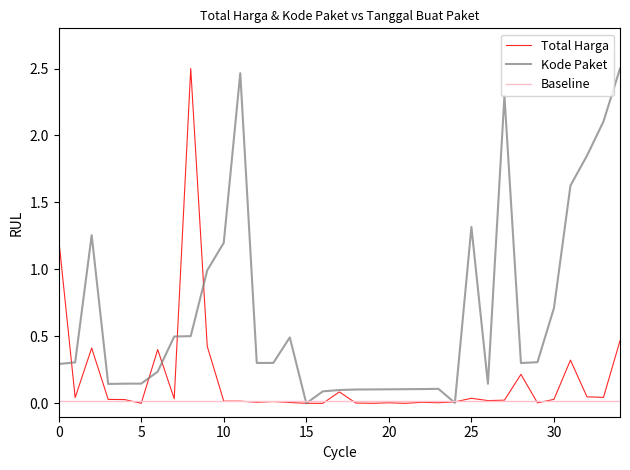

Which series has the largest total across all categories?

Kode Paket